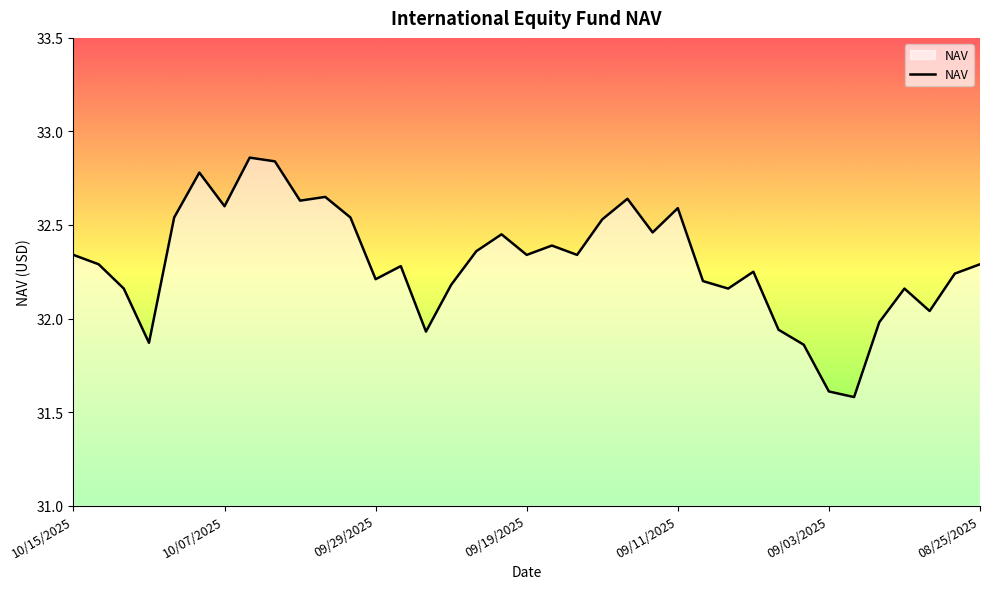

What is the minimum value shown in the chart?

31.6